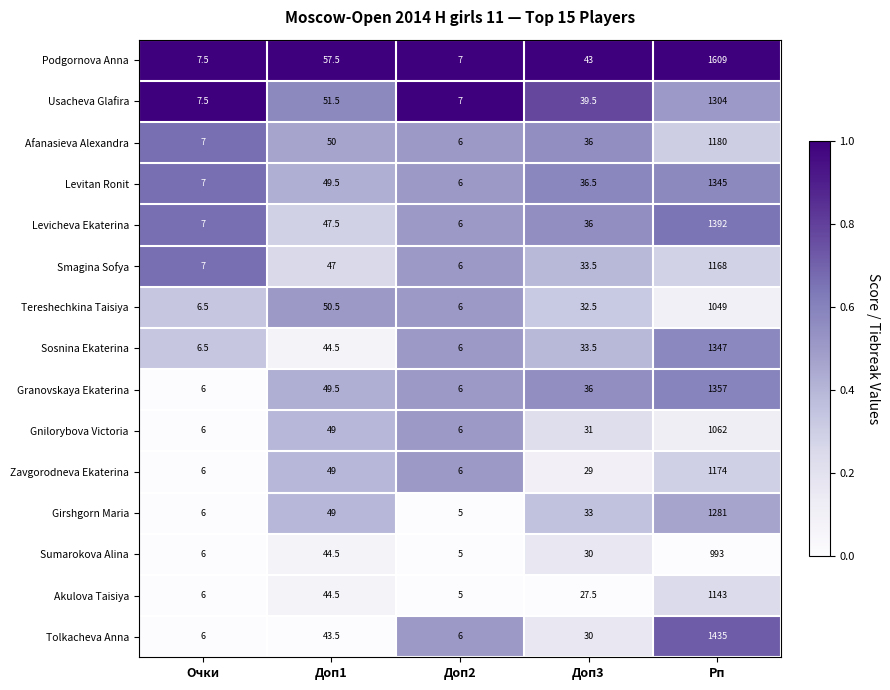

The value of Smagina Sofya at Доп2 is 6.0. True or false?

True